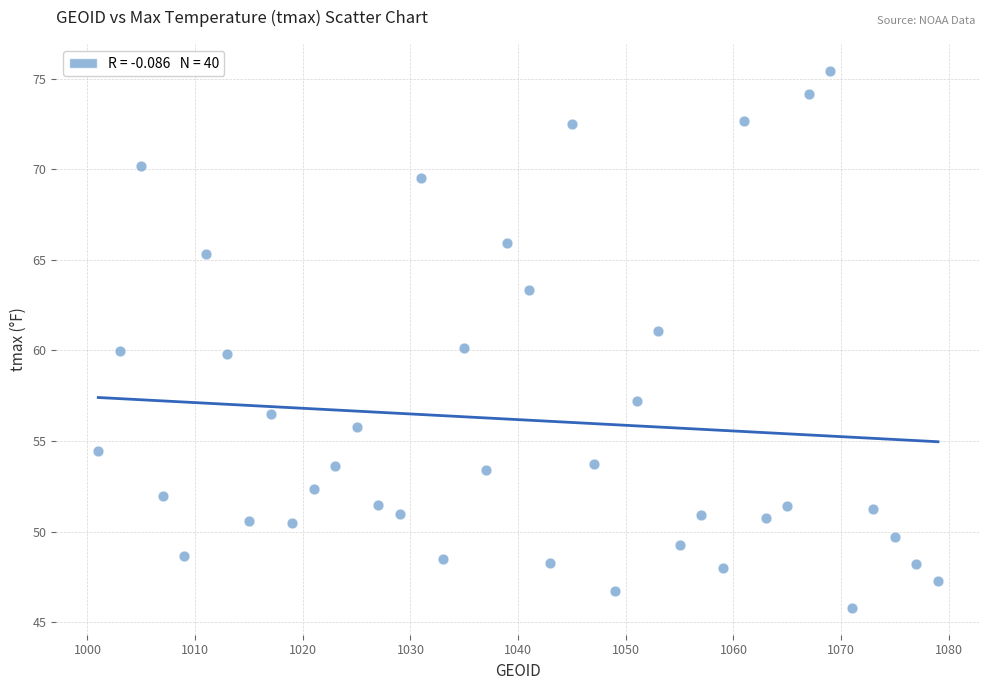

What is the range of X values (max minus min)?

78.0